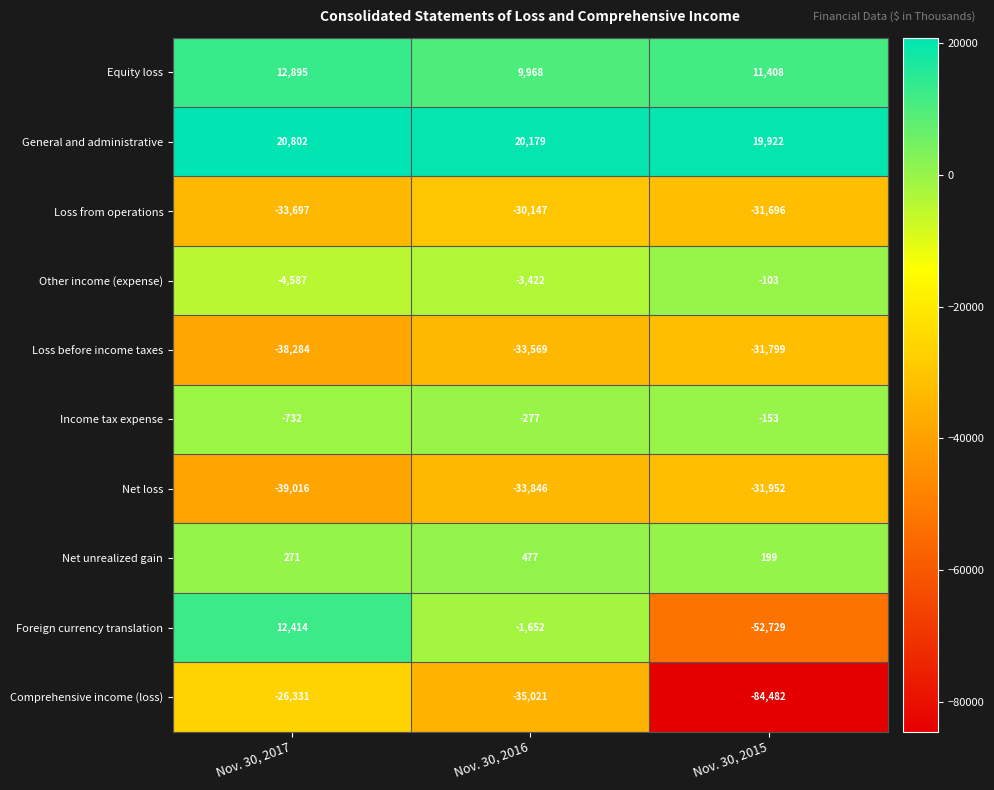

How many data points does each series have?

3